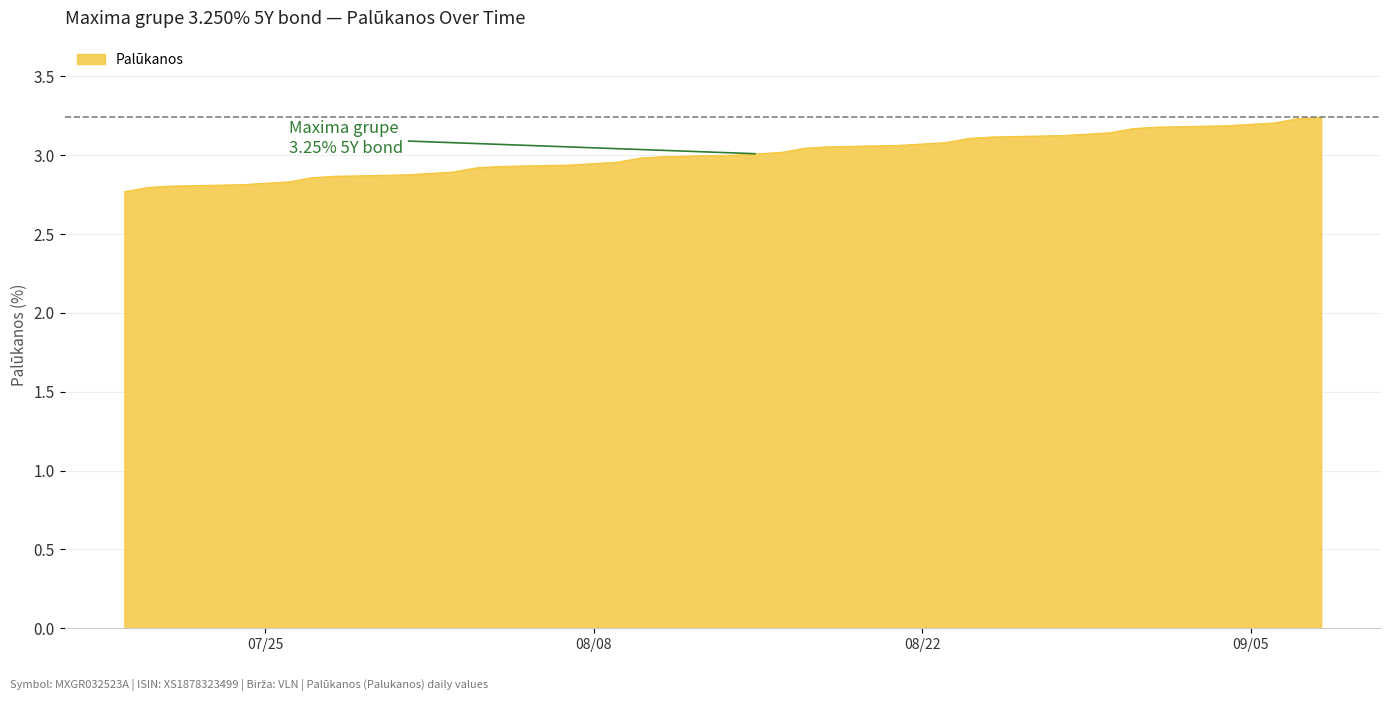

What is the minimum value shown in the chart?

2.8